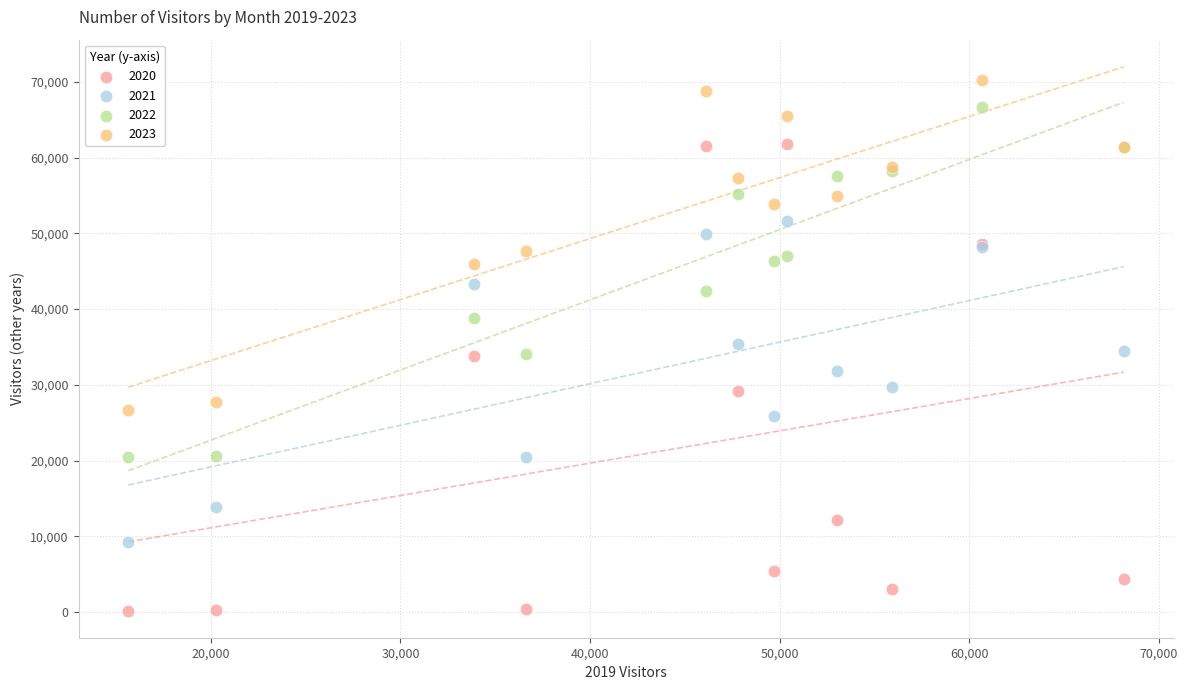

Which series has the largest Y range (max minus min)?

2020